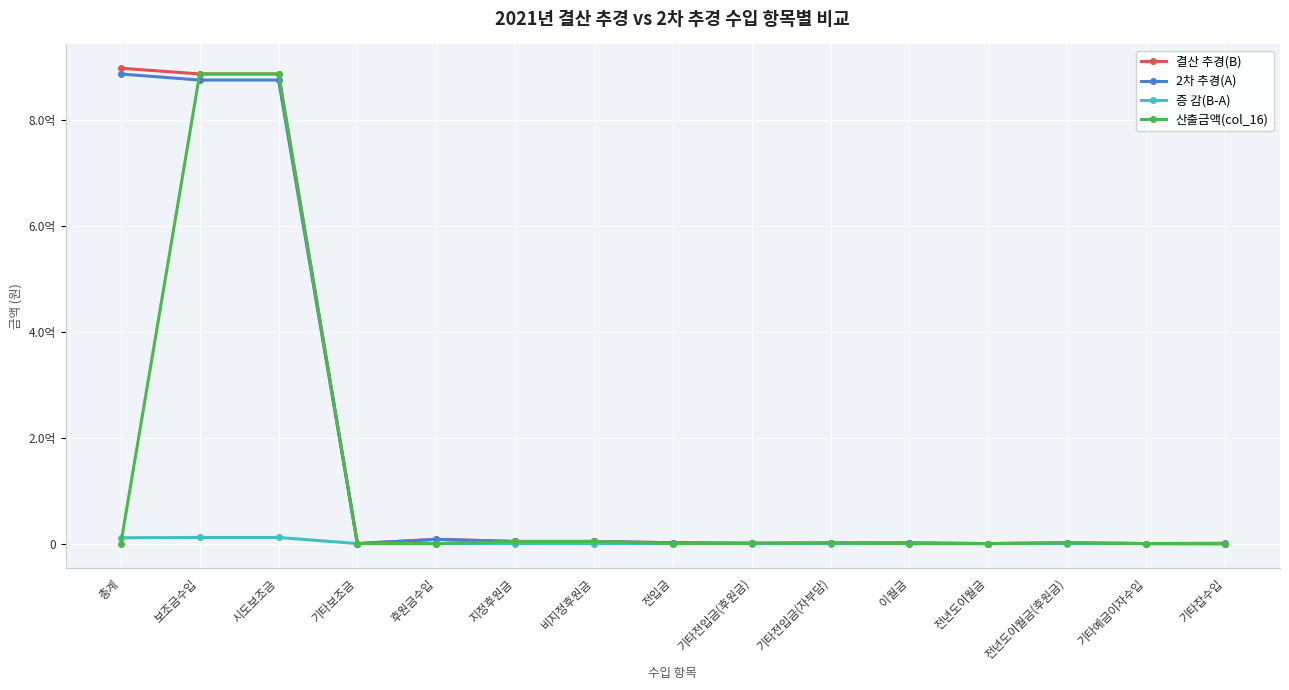

The value of 결산 추경(B) at 보조금수입 is 608232354. True or false?

False